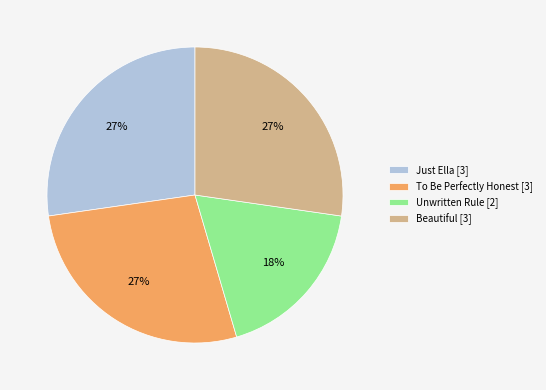

To the nearest percent, what is the difference between the largest and smallest slice percentages?

9%